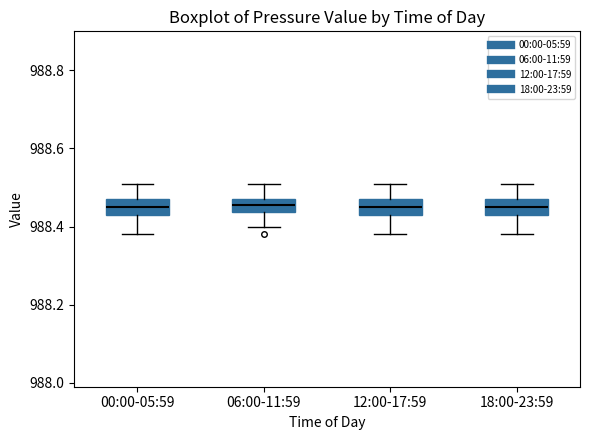

Reading left to right, transcribe this box plot: for each box, give where its median line is, the range the box spans, and where its two whiskers end, as read against the y-axis. The values are not printed on the chart, so give them approximately, as read against the axis.

00:00-05:59: median 988.46, box 988.44 to 988.48, whiskers 988.38 to 988.52
06:00-11:59: median 988.46, box 988.44 to 988.48, whiskers 988.40 to 988.52
12:00-17:59: median 988.46, box 988.44 to 988.48, whiskers 988.38 to 988.52
18:00-23:59: median 988.46, box 988.44 to 988.48, whiskers 988.38 to 988.52